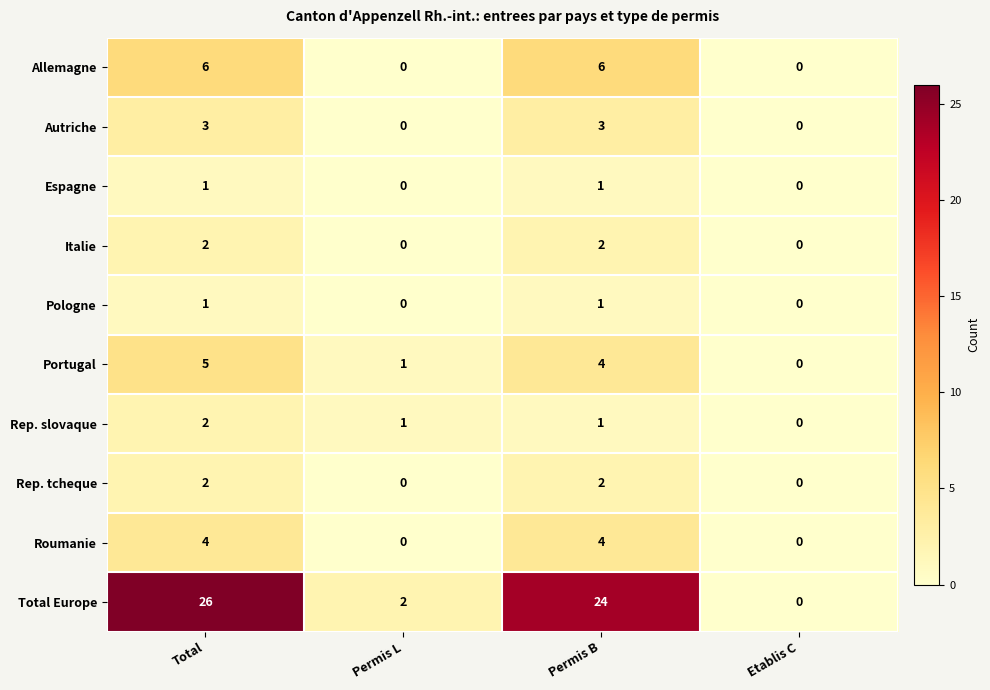

What is the sum of the Total Europe values at Total and Permis B?

50